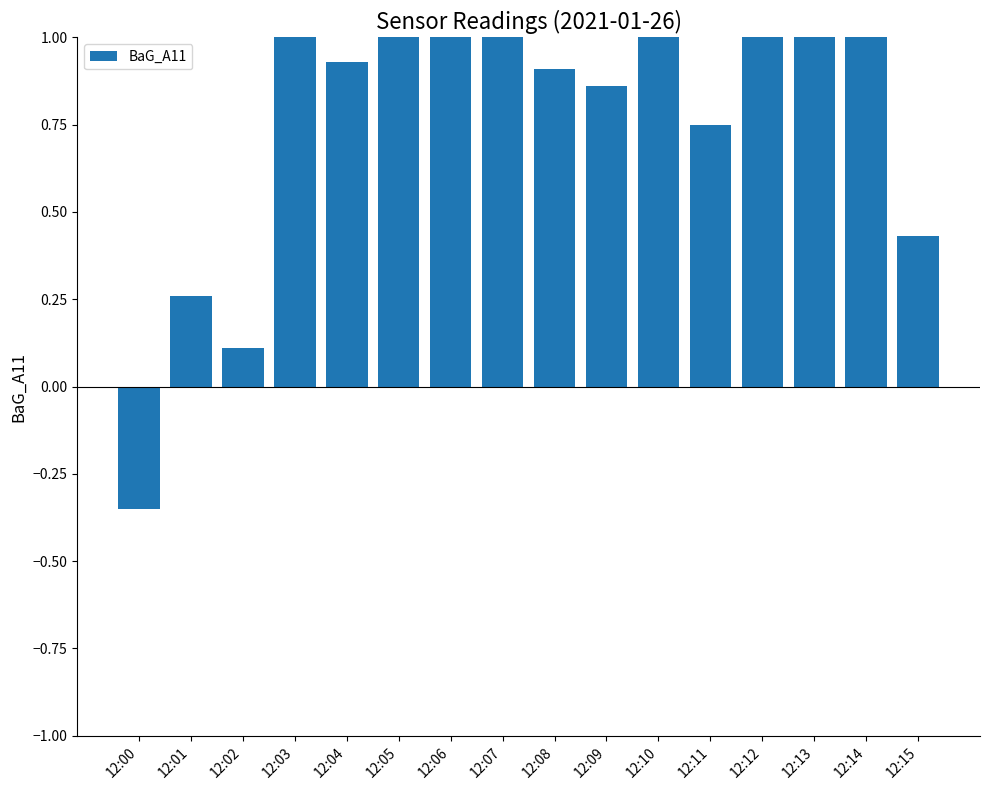

Between 12:01 and 12:08, which is larger?

12:08